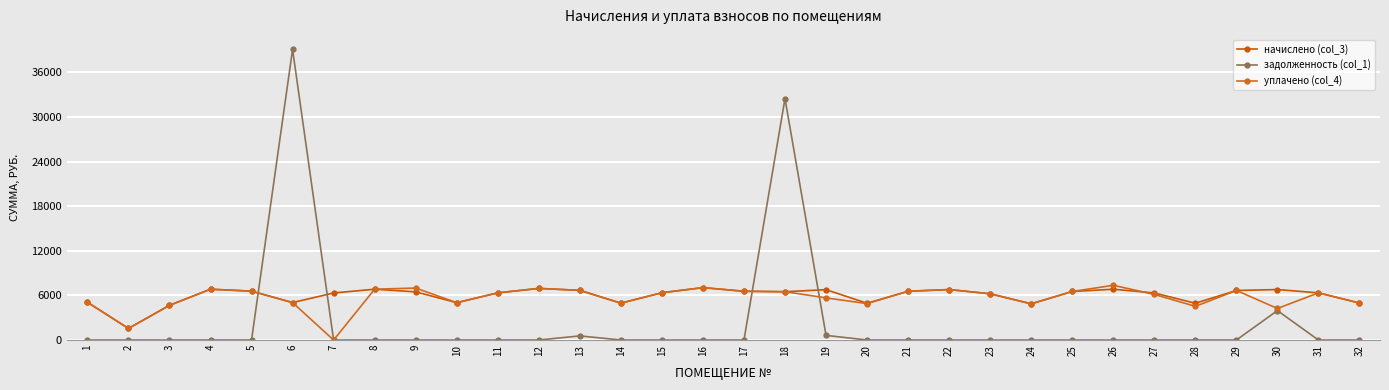

What is the sum of the начислено (col_3) values at 28 and 9?

11427.0